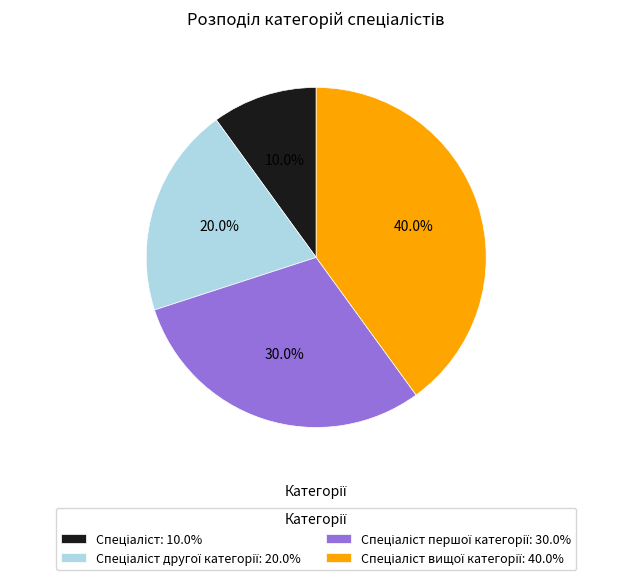

How many slices are in this pie chart?

4